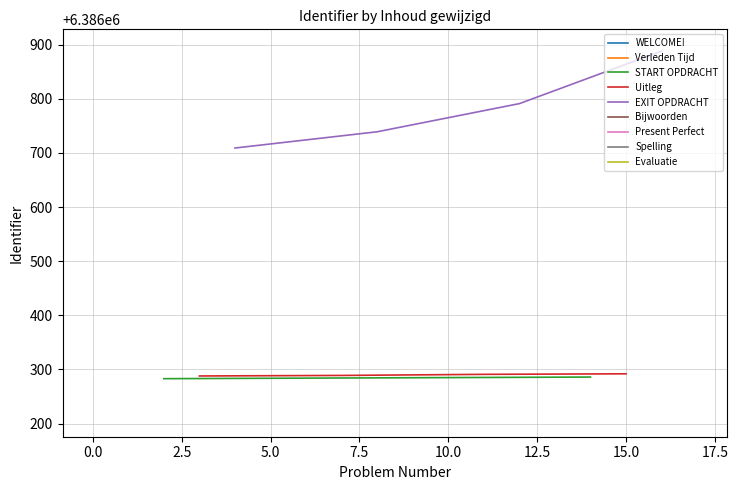

True or false: EXIT OPDRACHT has more than 2 points higher than both neighbors.

False